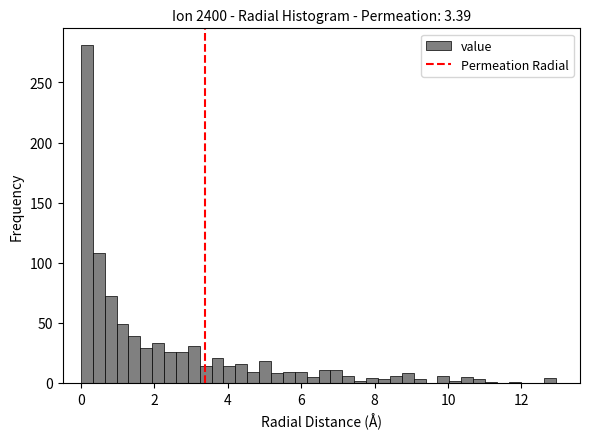

Around what value on the x-axis is the tallest bar? Give the approximate position of its centre, as read against the axis.

0.2